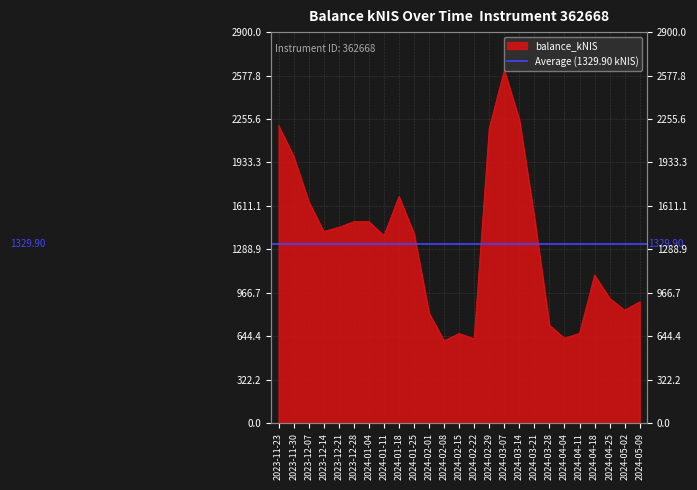

How many series are shown in this chart?

1